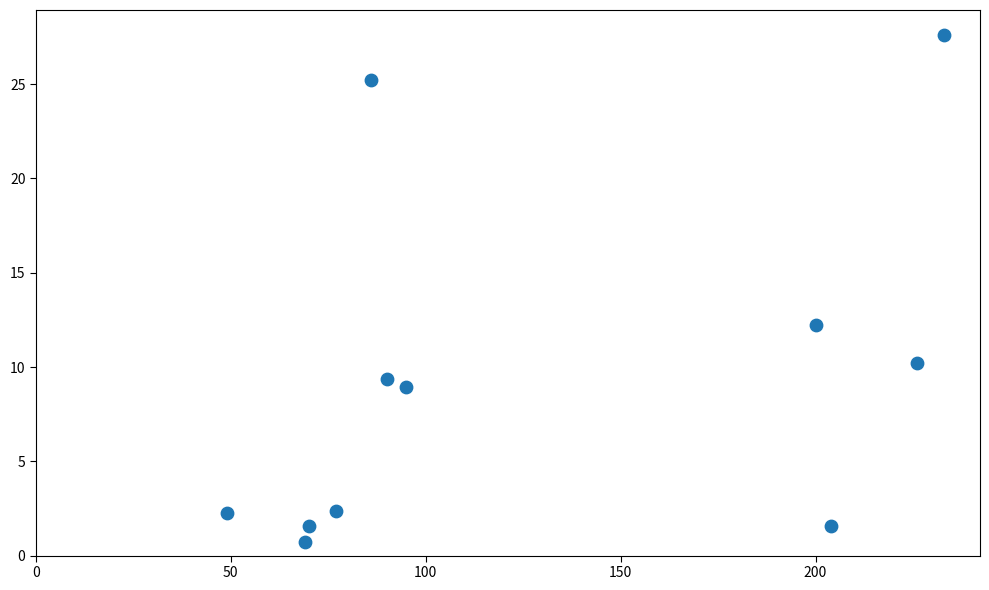

What Y value in the scatter plot is closest to 14?

12.2